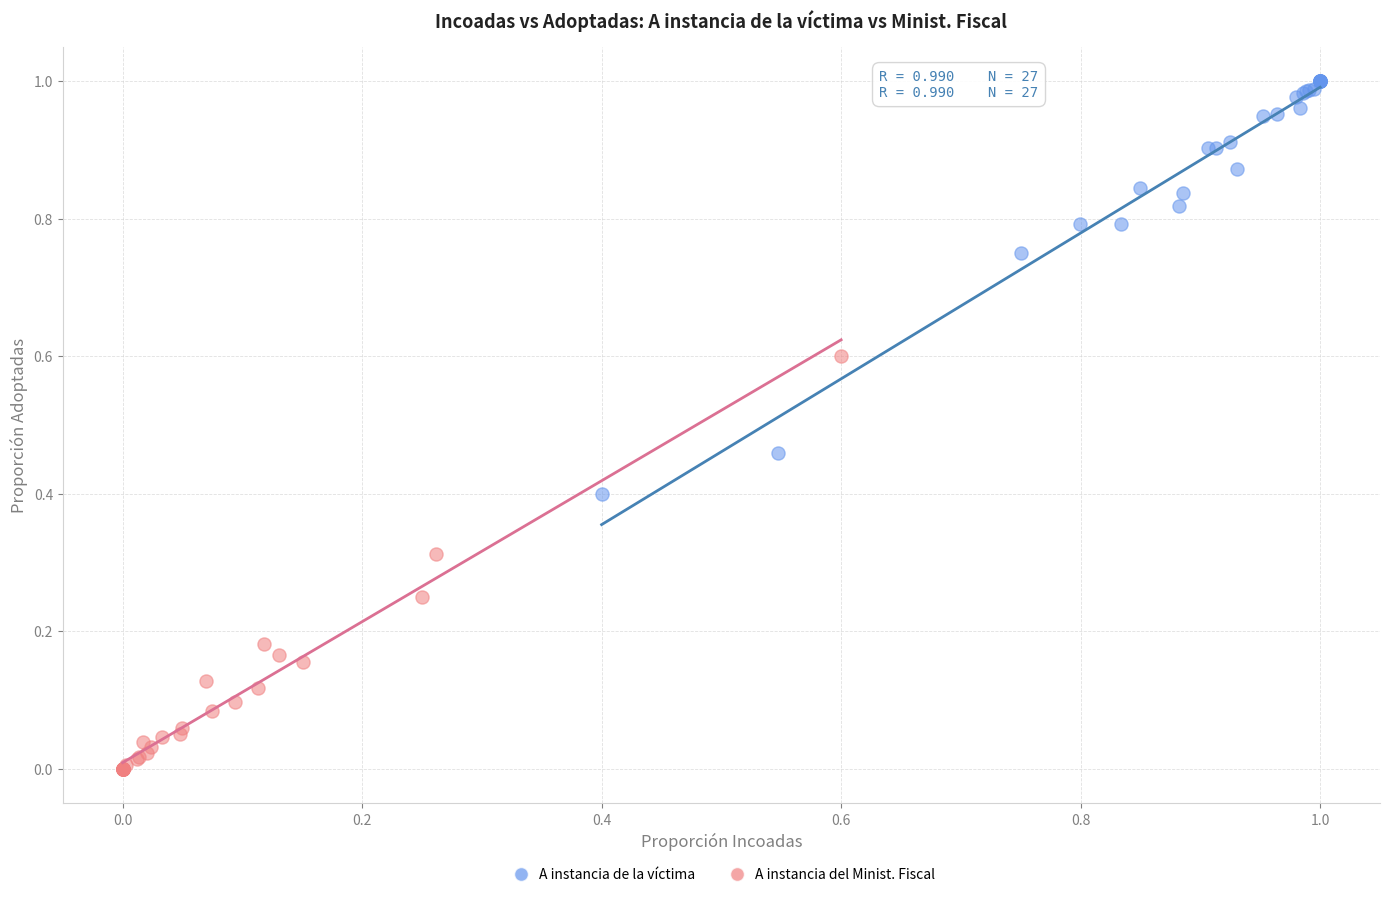

Which series contains the highest Y value?

A instancia de la víctima